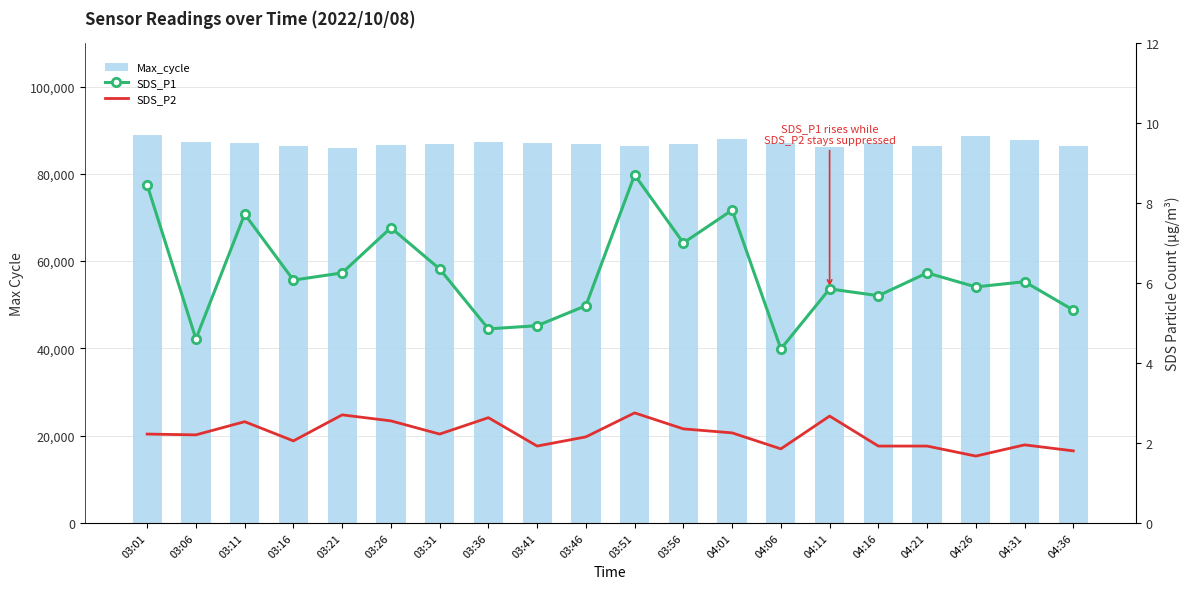

What position from the left is 03:26?

6